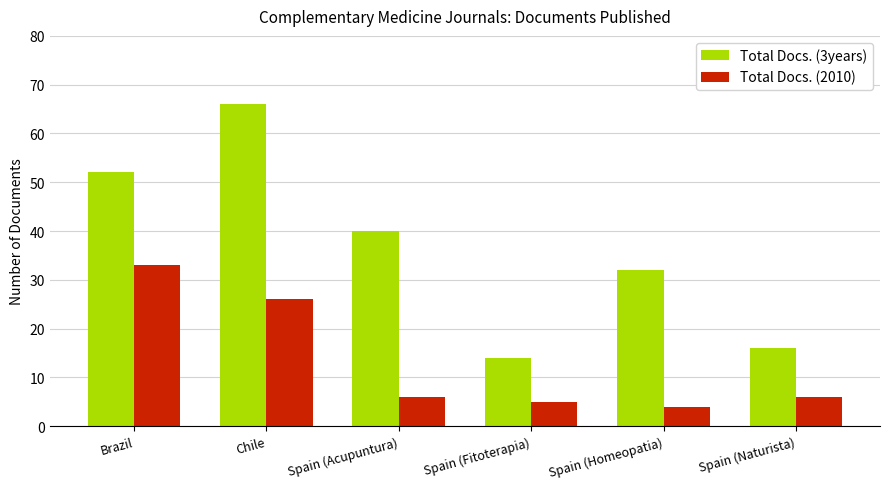

What is the total value across all series at Spain (Homeopatia)?

36